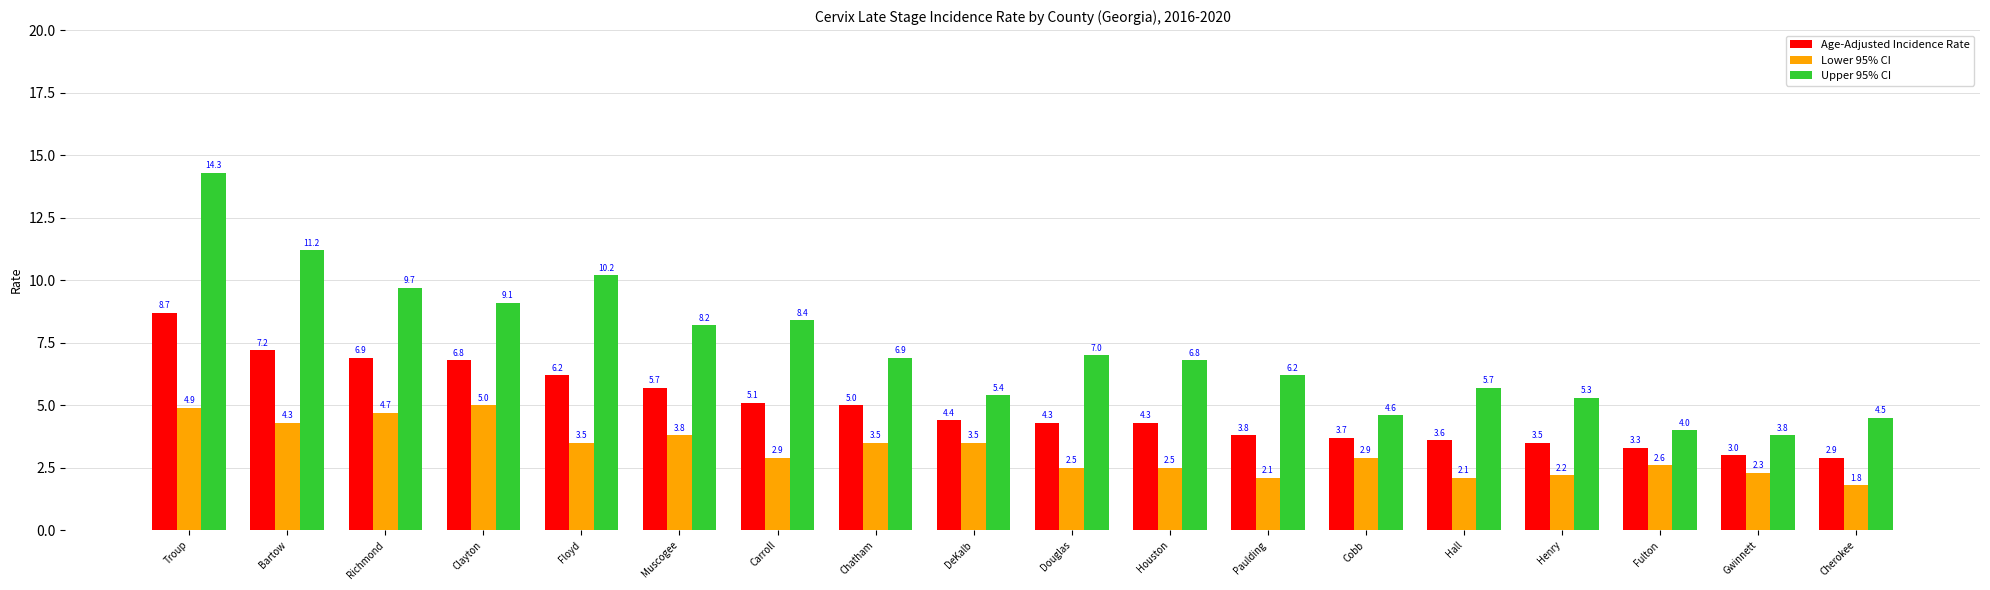

Reading left to right, what are all the values shown in this chart?

Age-Adjusted Incidence Rate: Troup=8.7	Bartow=7.2	Richmond=6.9	Clayton=6.8	Floyd=6.2	Muscogee=5.7	Carroll=5.1	Chatham=5.0	DeKalb=4.4	Douglas=4.3	Houston=4.3	Paulding=3.8	Cobb=3.7	Hall=3.6	Henry=3.5	Fulton=3.3	Gwinnett=3.0	Cherokee=2.9
Lower 95% CI: Troup=4.9	Bartow=4.3	Richmond=4.7	Clayton=5.0	Floyd=3.5	Muscogee=3.8	Carroll=2.9	Chatham=3.5	DeKalb=3.5	Douglas=2.5	Houston=2.5	Paulding=2.1	Cobb=2.9	Hall=2.1	Henry=2.2	Fulton=2.6	Gwinnett=2.3	Cherokee=1.8
Upper 95% CI: Troup=14.3	Bartow=11.2	Richmond=9.7	Clayton=9.1	Floyd=10.2	Muscogee=8.2	Carroll=8.4	Chatham=6.9	DeKalb=5.4	Douglas=7.0	Houston=6.8	Paulding=6.2	Cobb=4.6	Hall=5.7	Henry=5.3	Fulton=4.0	Gwinnett=3.8	Cherokee=4.5